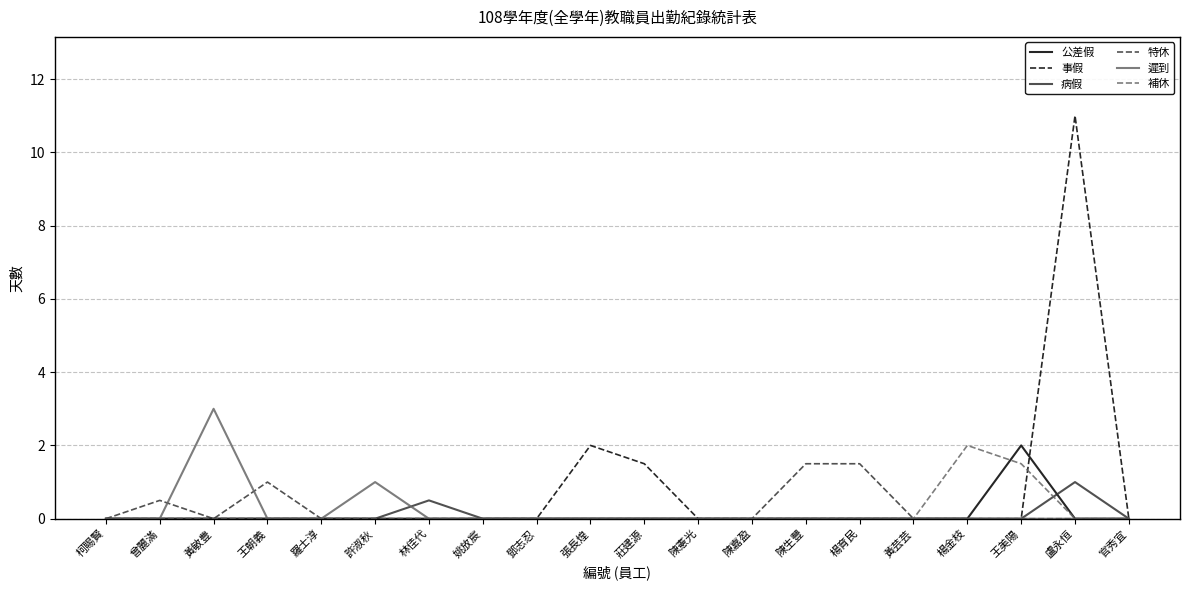

What is the maximum value for 遲到?

3.0